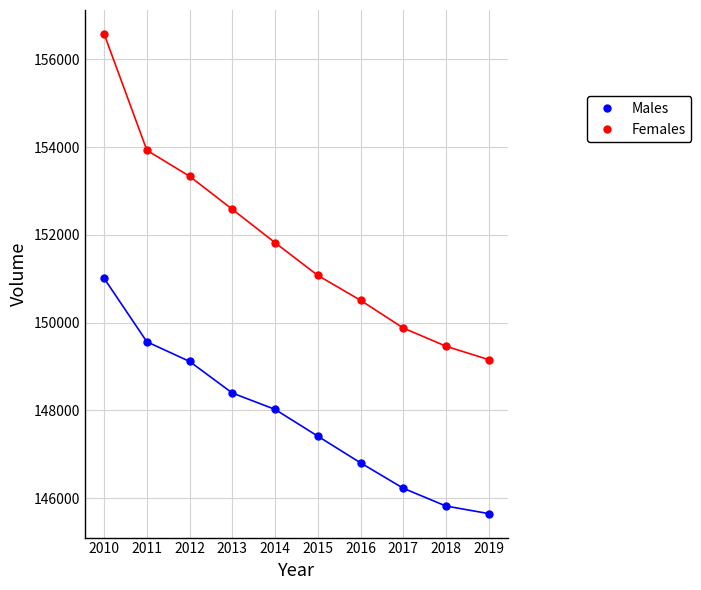

Across all data points, what is the range of Y values (max minus min)?

10932